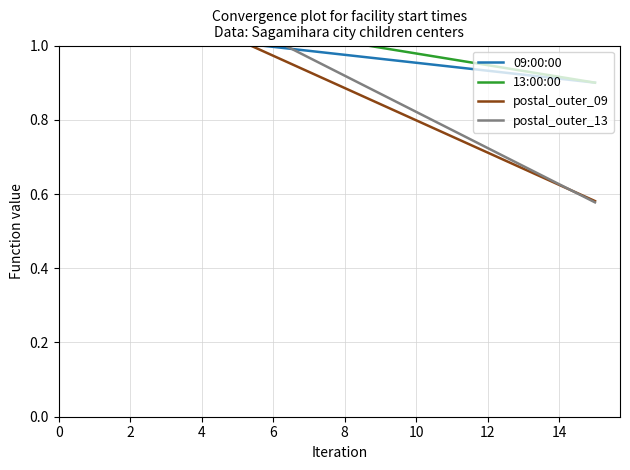

What is the sum of all postal_outer_09 values?

13.3